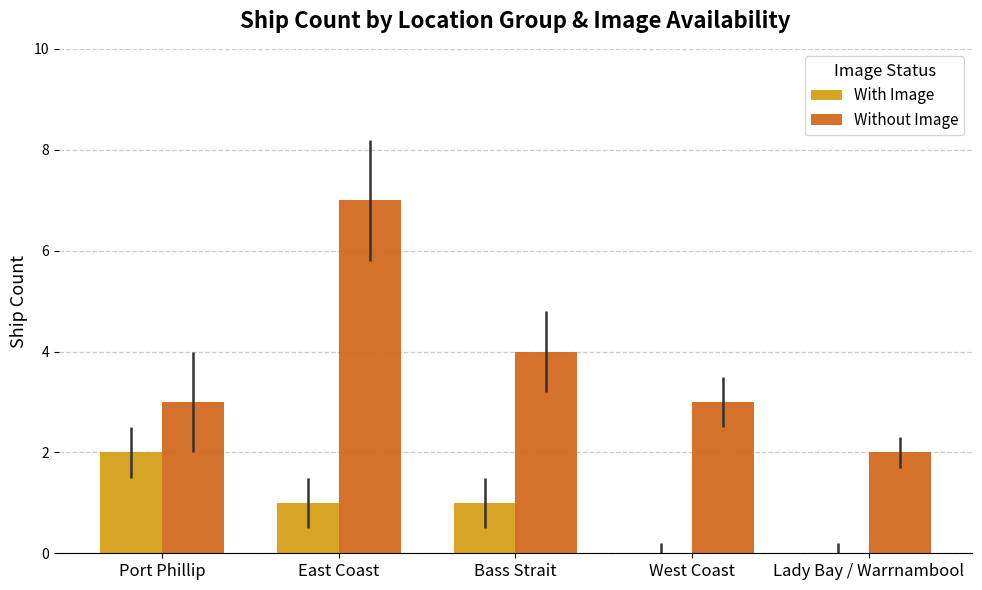

Which category has the highest value across all series?

East Coast